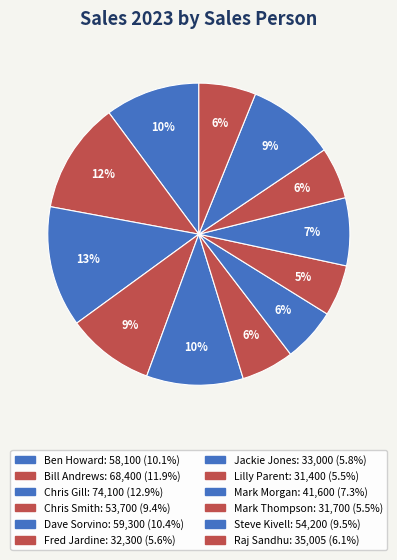

Combined, do Ben Howard and Mark Thompson account for over 50%?

No